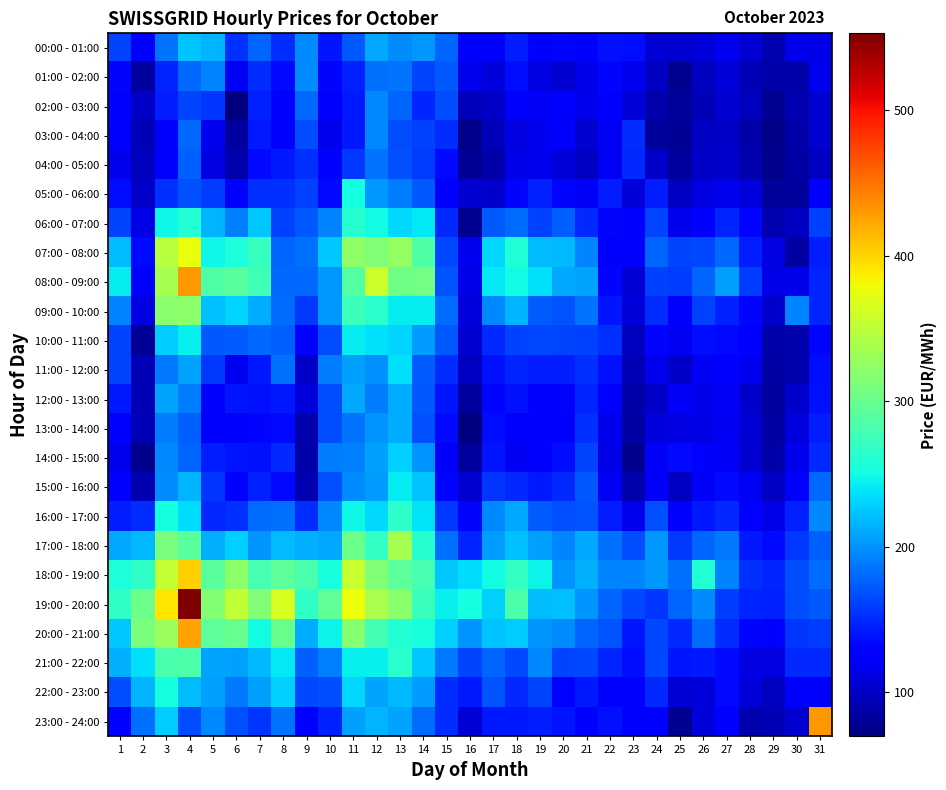

Reading left to right, extract all data points from this chart.

00:00 - 01:00: 1=163.8	2=131.5	3=186.2	4=222.7	5=216.1	6=154.3	7=178.6	8=151.1	9=197.4	10=140.6	11=172.7	12=210.5	13=197.2	14=202.5	15=178.9	16=127.5	17=122.6	18=143.3	19=123.9	20=131.8	21=124.3	22=138.9	23=135.8	24=106.4	25=105.2	26=108.6	27=117.9	28=105.5	29=91.0	30=115.4	31=113.7
01:00 - 02:00: 1=132.6	2=83.2	3=147.4	4=179.4	5=193.1	6=119.5	7=151.0	8=135.3	9=197.7	10=133.4	11=146.4	12=184.6	13=184.6	14=162.1	15=173.0	16=116.4	17=108.7	18=135.7	19=111.7	20=104.8	21=115.0	22=132.7	23=118.1	24=99.4	25=77.6	26=97.2	27=108.7	28=93.5	29=88.2	30=86.5	31=117.7
02:00 - 03:00: 1=125.9	2=100.5	3=144.9	4=163.5	5=155.6	6=69.4	7=145.5	8=124.9	9=179.4	10=124.0	11=141.3	12=195.4	13=178.6	14=148.3	15=166.6	16=95.7	17=101.2	18=126.7	19=120.8	20=123.9	21=116.1	22=126.9	23=108.0	24=88.3	25=82.0	26=93.8	27=104.8	28=97.4	29=77.0	30=90.2	31=104.4
03:00 - 04:00: 1=123.3	2=92.9	3=130.7	4=180.7	5=117.8	6=83.2	7=141.6	8=123.9	9=165.8	10=116.4	11=141.5	12=195.9	13=167.1	14=160.8	15=150.8	16=76.7	17=95.7	18=112.4	19=118.0	20=126.1	21=104.3	22=120.2	23=152.1	24=81.1	25=80.6	26=98.1	27=101.0	28=87.2	29=74.8	30=88.0	31=105.0
04:00 - 05:00: 1=116.5	2=97.5	3=126.0	4=175.5	5=111.7	6=90.0	7=135.1	8=142.4	9=152.9	10=130.1	11=156.5	12=185.6	13=168.4	14=159.8	15=135.4	16=79.8	17=88.1	18=113.5	19=117.4	20=108.5	21=98.9	22=120.2	23=149.8	24=99.7	25=83.1	26=100.6	27=102.5	28=89.4	29=76.4	30=85.3	31=98.1
05:00 - 06:00: 1=135.8	2=100.9	3=154.3	4=167.9	5=159.2	6=129.3	7=152.8	8=152.6	9=160.2	10=135.0	11=252.1	12=203.5	13=188.8	14=172.1	15=123.1	16=105.2	17=101.5	18=132.4	19=145.0	20=131.9	21=122.2	22=143.1	23=107.4	24=144.8	25=98.2	26=111.9	27=118.5	28=110.3	29=80.8	30=82.5	31=122.5
06:00 - 07:00: 1=162.8	2=113.1	3=248.1	4=259.9	5=215.1	6=191.6	7=224.4	8=161.4	9=173.3	10=193.3	11=260.4	12=250.0	13=231.9	14=240.3	15=150.0	16=77.3	17=172.2	18=181.3	19=161.3	20=176.5	21=150.6	22=133.1	23=128.9	24=163.7	25=115.8	26=131.3	27=147.6	28=132.3	29=90.8	30=97.8	31=160.8
07:00 - 08:00: 1=218.8	2=134.5	3=345.2	4=375.6	5=248.2	6=255.2	7=270.1	8=178.6	9=182.9	10=224.4	11=323.1	12=314.1	13=324.7	14=285.4	15=165.3	16=118.1	17=233.1	18=256.8	19=220.3	20=217.3	21=194.1	22=124.9	23=127.0	24=177.1	25=163.0	26=165.6	27=180.5	28=144.3	29=111.8	30=84.5	31=144.4
08:00 - 09:00: 1=242.6	2=125.5	3=337.0	4=430.9	5=286.4	6=291.7	7=276.2	8=180.0	9=180.1	10=202.7	11=287.6	12=357.2	13=304.4	14=306.9	15=171.1	16=113.8	17=240.8	18=250.7	19=237.2	20=210.4	21=208.2	22=133.4	23=106.9	24=161.4	25=160.0	26=177.6	27=205.8	28=159.7	29=114.7	30=116.0	31=147.2
09:00 - 10:00: 1=193.5	2=112.4	3=320.2	4=321.6	5=221.7	6=230.1	7=212.1	8=181.7	9=156.7	10=202.6	11=274.3	12=262.8	13=243.0	14=242.5	15=182.2	16=110.7	17=194.2	18=216.0	19=173.6	20=169.7	21=184.8	22=140.9	23=107.8	24=152.4	25=131.6	26=161.1	27=145.0	28=132.7	29=102.5	30=192.9	31=147.8
10:00 - 11:00: 1=163.4	2=79.1	3=226.4	4=244.1	5=171.5	6=175.0	7=180.7	8=175.9	9=122.4	10=167.2	11=241.4	12=236.8	13=231.6	14=205.2	15=173.1	16=105.1	17=150.0	18=160.7	19=165.4	20=162.3	21=160.1	22=154.2	23=97.3	24=133.3	25=118.7	26=135.6	27=135.2	28=124.5	29=87.1	30=88.7	31=131.9
11:00 - 12:00: 1=162.5	2=92.7	3=186.9	4=207.8	5=156.7	6=118.2	7=141.9	8=183.2	9=100.0	10=189.2	11=205.4	12=198.7	13=235.9	14=174.0	15=150.7	16=98.5	17=138.1	18=148.7	19=143.2	20=143.3	21=154.0	22=138.9	23=92.6	24=115.5	25=99.9	26=119.6	27=130.4	28=117.5	29=84.9	30=89.8	31=136.7
12:00 - 13:00: 1=141.7	2=92.4	3=207.5	4=190.1	5=124.1	6=139.7	7=138.4	8=143.0	9=108.6	10=166.2	11=211.0	12=189.4	13=212.5	14=173.0	15=141.0	16=82.7	17=132.8	18=138.6	19=125.8	20=130.2	21=148.6	22=129.5	23=88.2	24=100.9	25=121.0	26=115.7	27=121.0	28=102.5	29=83.6	30=102.3	31=138.8
13:00 - 14:00: 1=127.4	2=92.5	3=190.2	4=176.9	5=125.6	6=124.0	7=132.1	8=133.9	9=89.7	10=166.1	11=184.7	12=200.1	13=212.0	14=169.4	15=134.2	16=69.5	17=137.1	18=131.0	19=123.2	20=128.9	21=154.3	22=116.4	23=85.9	24=110.0	25=111.2	26=113.2	27=120.2	28=106.0	29=86.3	30=110.0	31=143.3
14:00 - 15:00: 1=115.5	2=76.6	3=195.4	4=177.5	5=143.1	6=139.8	7=139.0	8=148.7	9=87.5	10=189.0	11=191.9	12=205.8	13=229.8	14=200.7	15=121.2	16=82.8	17=140.6	18=120.0	19=128.6	20=135.6	21=162.1	22=113.6	23=75.7	24=120.8	25=134.6	26=123.7	27=122.2	28=104.2	29=86.8	30=115.9	31=149.7
15:00 - 16:00: 1=127.4	2=91.3	3=196.9	4=216.4	5=155.2	6=129.8	7=146.3	8=135.2	9=90.7	10=169.3	11=196.0	12=204.7	13=242.2	14=224.1	15=132.4	16=105.1	17=154.9	18=149.6	19=142.9	20=149.2	21=171.8	22=120.1	23=88.4	24=122.1	25=97.7	26=121.0	27=134.3	28=120.1	29=98.1	30=125.0	31=179.7
16:00 - 17:00: 1=143.1	2=150.8	3=251.4	4=234.9	5=150.2	6=152.9	7=181.2	8=184.1	9=151.9	10=194.6	11=248.6	12=232.4	13=264.4	14=238.3	15=157.8	16=132.8	17=194.4	18=209.8	19=173.3	20=169.5	21=171.0	22=143.4	23=117.7	24=169.3	25=122.9	26=141.2	27=150.2	28=123.9	29=114.2	30=146.7	31=194.8
17:00 - 18:00: 1=210.1	2=218.2	3=310.6	4=291.1	5=213.5	6=228.2	7=201.5	8=219.9	9=213.6	10=210.9	11=303.1	12=268.9	13=336.9	14=261.3	15=183.3	16=148.1	17=203.8	18=220.6	19=207.2	20=194.0	21=209.3	22=184.6	23=166.6	24=201.7	25=158.1	26=178.1	27=186.7	28=142.6	29=134.5	30=157.8	31=176.2
18:00 - 19:00: 1=255.4	2=267.7	3=354.6	4=403.0	5=290.5	6=321.5	7=279.7	8=293.6	9=282.6	10=254.1	11=355.9	12=313.4	13=292.9	14=279.2	15=226.1	16=233.9	17=249.7	18=268.7	19=246.8	20=200.0	21=213.6	22=193.9	23=193.6	24=202.3	25=184.4	26=259.2	27=193.2	28=152.7	29=147.4	30=166.2	31=182.5
19:00 - 20:00: 1=266.1	2=302.5	3=391.5	4=553.1	5=316.1	6=352.6	7=313.8	8=365.4	9=266.0	10=295.7	11=379.1	12=338.4	13=320.4	14=273.3	15=244.0	16=251.2	17=228.4	18=283.4	19=220.4	20=222.2	21=201.1	22=177.3	23=165.7	24=156.2	25=177.6	26=196.3	27=159.1	28=147.6	29=145.3	30=167.2	31=171.4
20:00 - 21:00: 1=225.3	2=309.4	3=328.9	4=424.7	5=292.4	6=299.2	7=249.9	8=300.7	9=212.7	10=245.1	11=318.2	12=277.7	13=258.6	14=254.1	15=229.7	16=201.2	17=223.1	18=226.9	19=200.2	20=196.0	21=177.2	22=169.6	23=140.3	24=165.3	25=150.0	26=182.4	27=152.4	28=133.4	29=126.3	30=156.2	31=160.0
21:00 - 22:00: 1=214.7	2=236.2	3=281.9	4=284.2	5=209.0	6=207.2	7=218.1	8=240.3	9=176.7	10=191.0	11=244.2	12=244.3	13=262.1	14=225.6	15=187.9	16=163.2	17=178.0	18=164.8	19=194.7	20=162.2	21=165.5	22=148.0	23=136.2	24=165.1	25=139.4	26=141.6	27=134.2	28=111.0	29=112.3	30=149.7	31=150.5
22:00 - 23:00: 1=167.2	2=215.2	3=251.4	4=219.5	5=206.4	6=186.8	7=205.8	8=228.9	9=164.0	10=167.1	11=233.1	12=208.9	13=217.6	14=204.9	15=152.1	16=141.2	17=170.6	18=150.3	19=161.9	20=131.1	21=142.7	22=127.7	23=126.6	24=150.6	25=106.3	26=107.2	27=134.7	28=107.3	29=97.5	30=131.0	31=125.8
23:00 - 24:00: 1=131.4	2=184.2	3=226.8	4=167.2	5=195.2	6=169.4	7=155.0	8=186.3	9=131.6	10=146.7	11=207.0	12=216.1	13=208.5	14=181.3	15=151.5	16=105.7	17=142.9	18=141.8	19=144.4	20=139.5	21=127.3	22=137.7	23=124.2	24=127.5	25=77.7	26=109.0	27=123.3	28=88.7	29=93.7	30=104.8	31=432.1